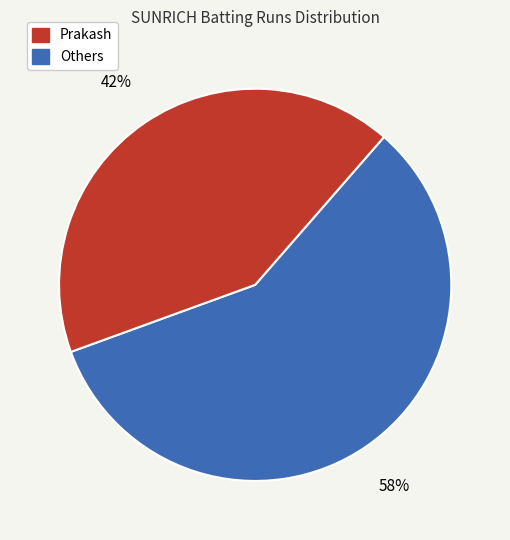

To the nearest percent, what is the average slice percentage?

50%